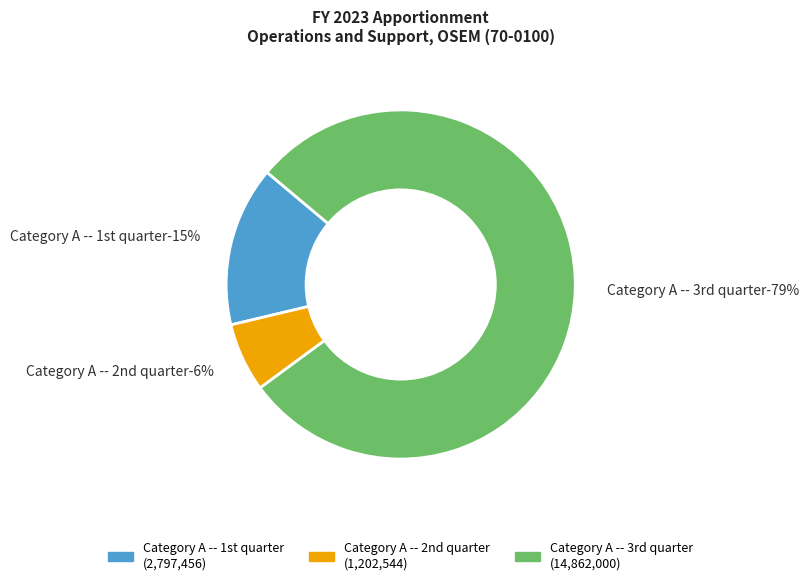

Rank the categories by value from highest to lowest.

Category A -- 3rd quarter, Category A -- 1st quarter, Category A -- 2nd quarter